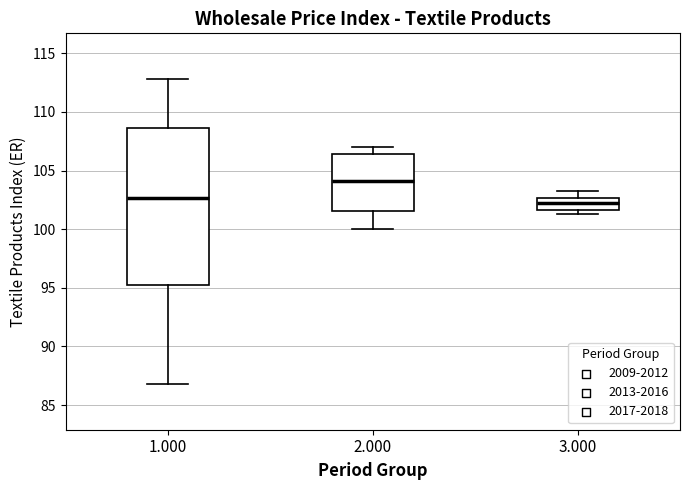

Where is the lower edge of the box at x = 1.000 on the y-axis? The values are not printed on the chart, so give them approximately, as read against the axis.

95.0